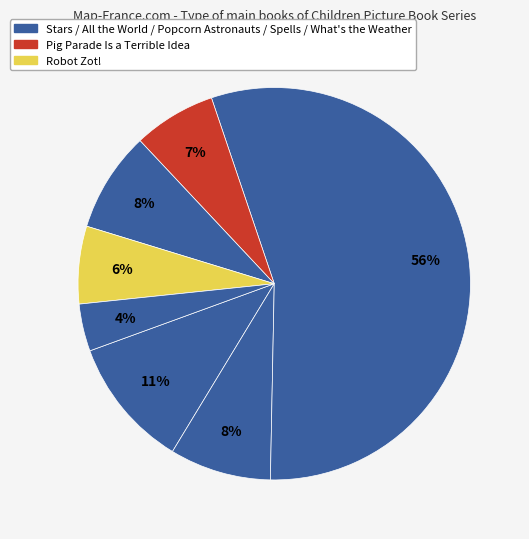

Count the number of slices in the pie.

7